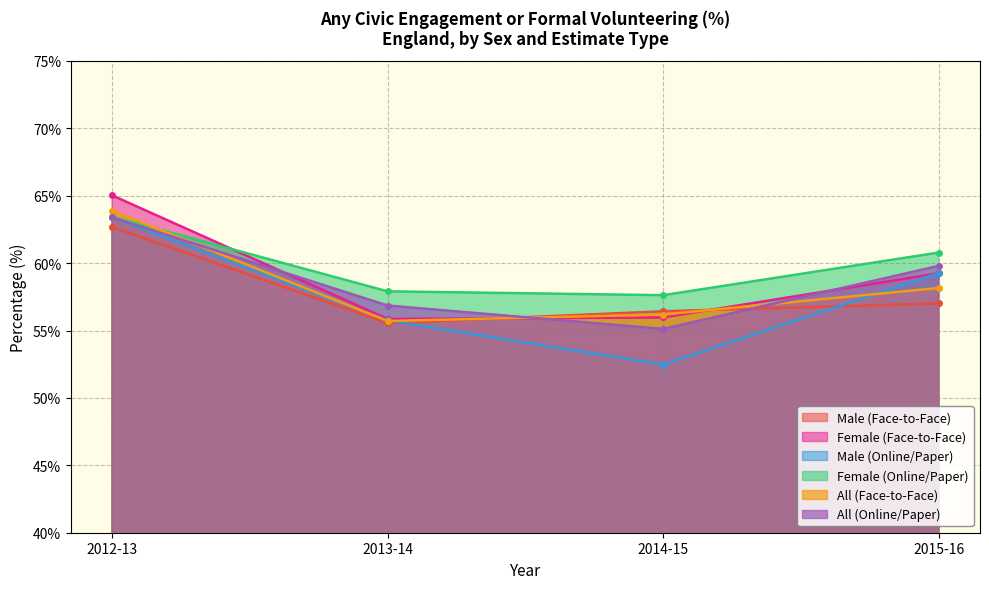

Does the chart have visible grid lines?

Yes